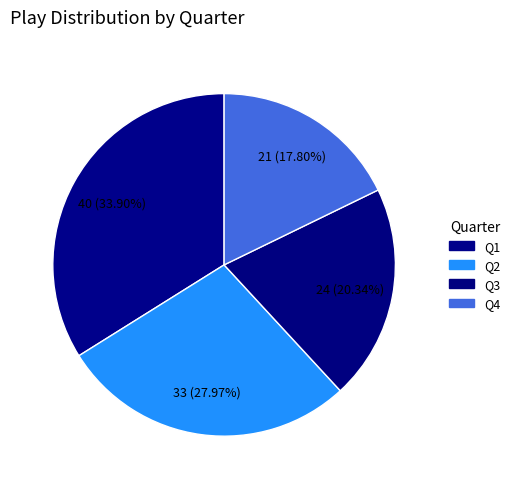

To the nearest percent, what is the combined percentage of Q3 and Q4?

38%